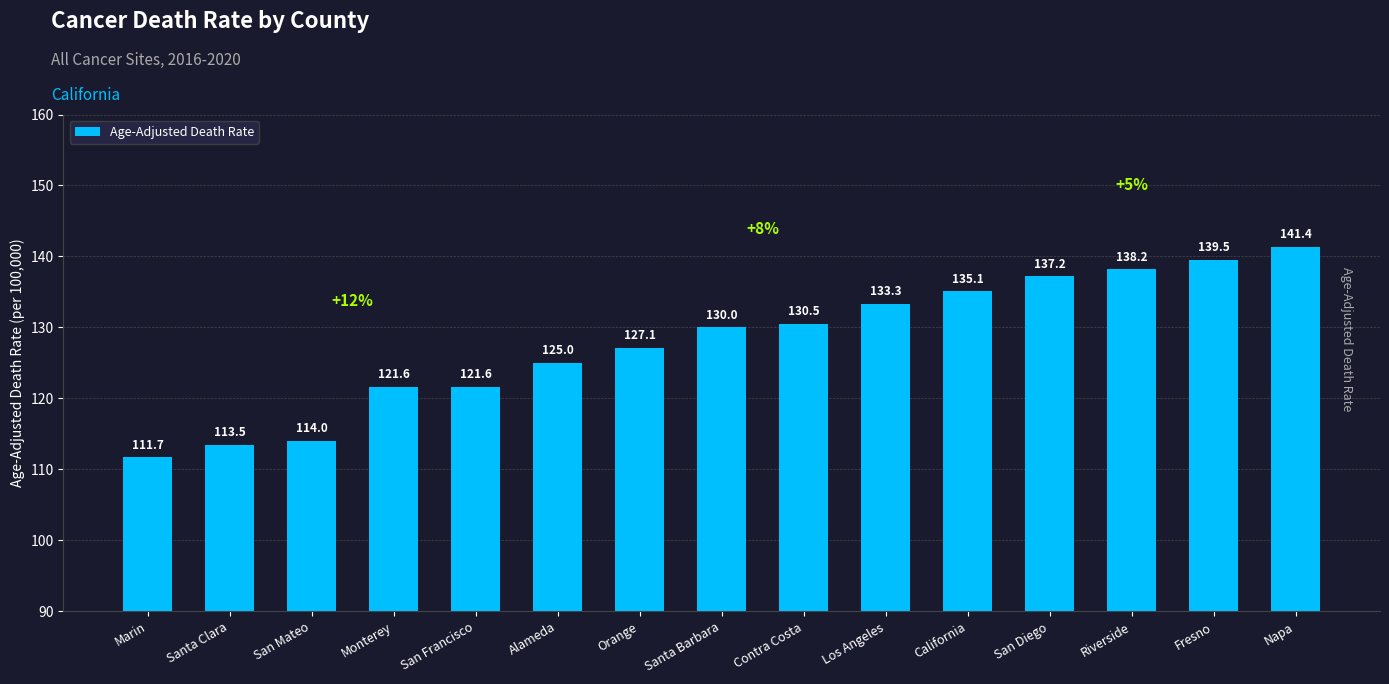

At which category does the chart reach its minimum across all series?

Marin